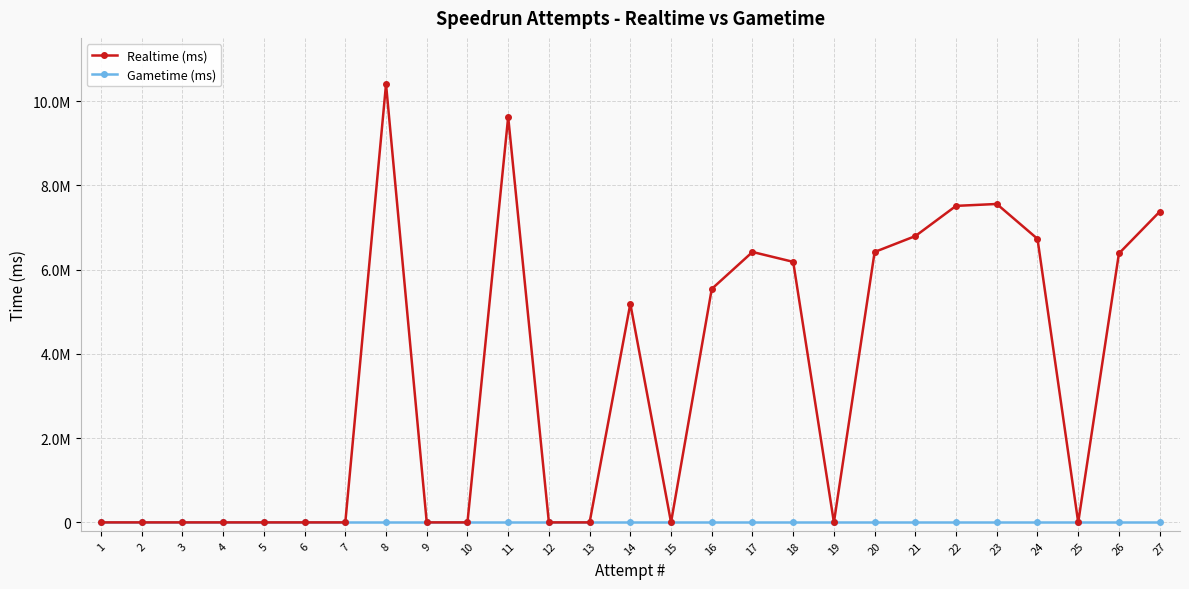

True or false: Gametime (ms) and Realtime (ms) intersect in this chart.

False